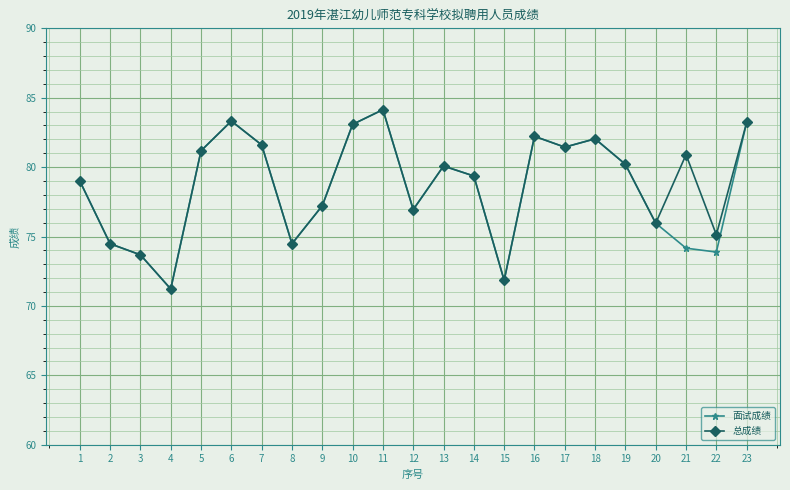

At which category is the sum across all series the highest?

11